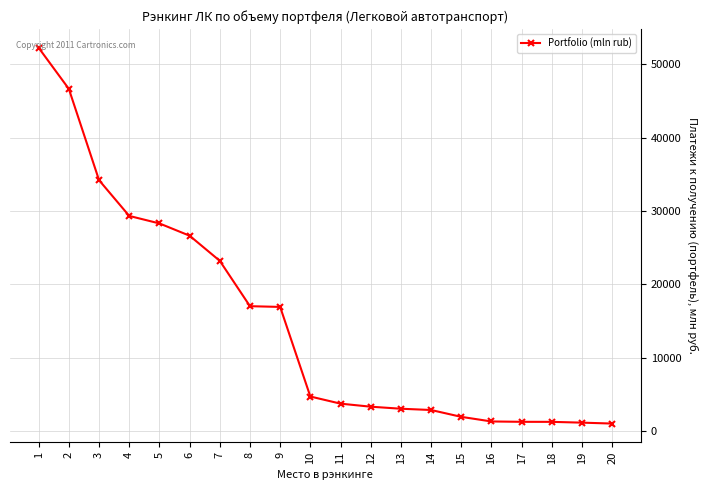

What is the value of the 8th point from the left?

17043.0